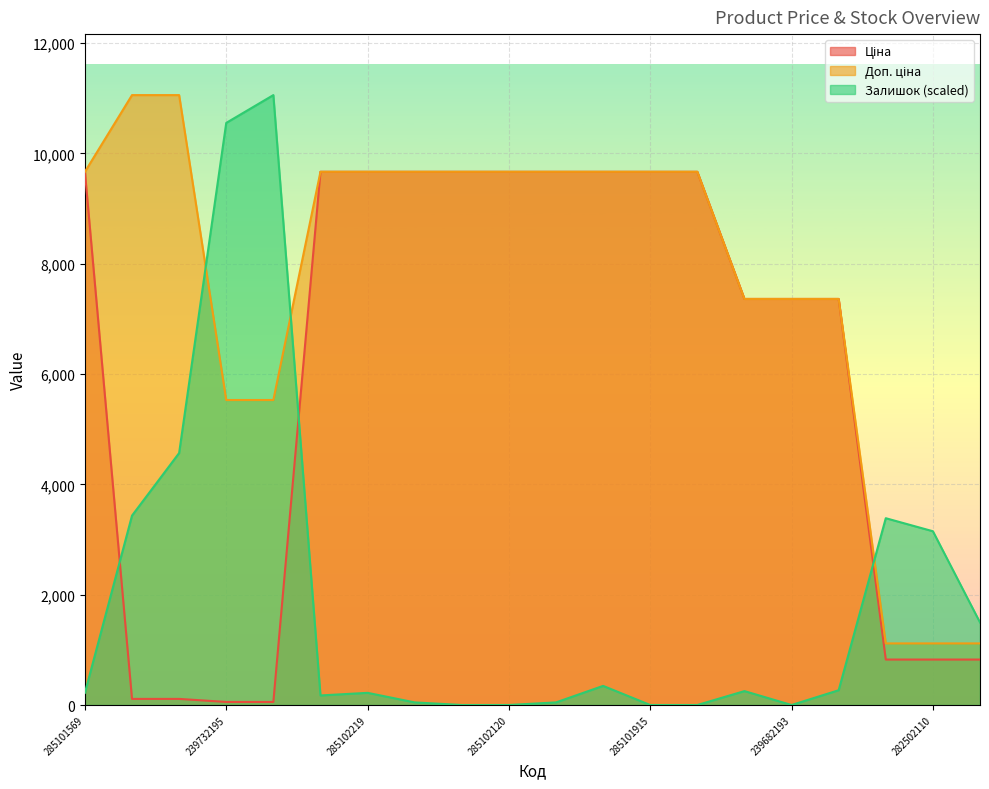

Where does the Доп. ціна series first go above 9664?

285101569